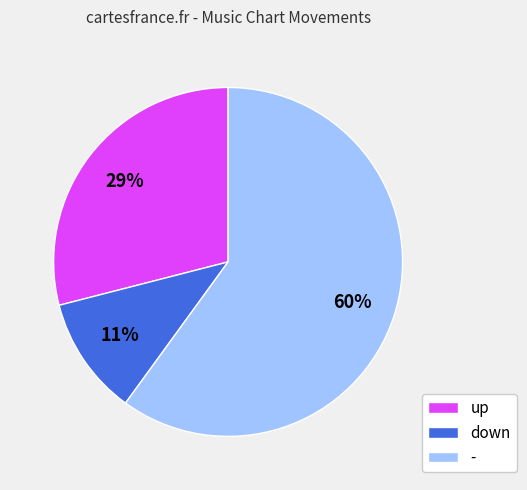

Which category has the biggest portion of the pie?

-